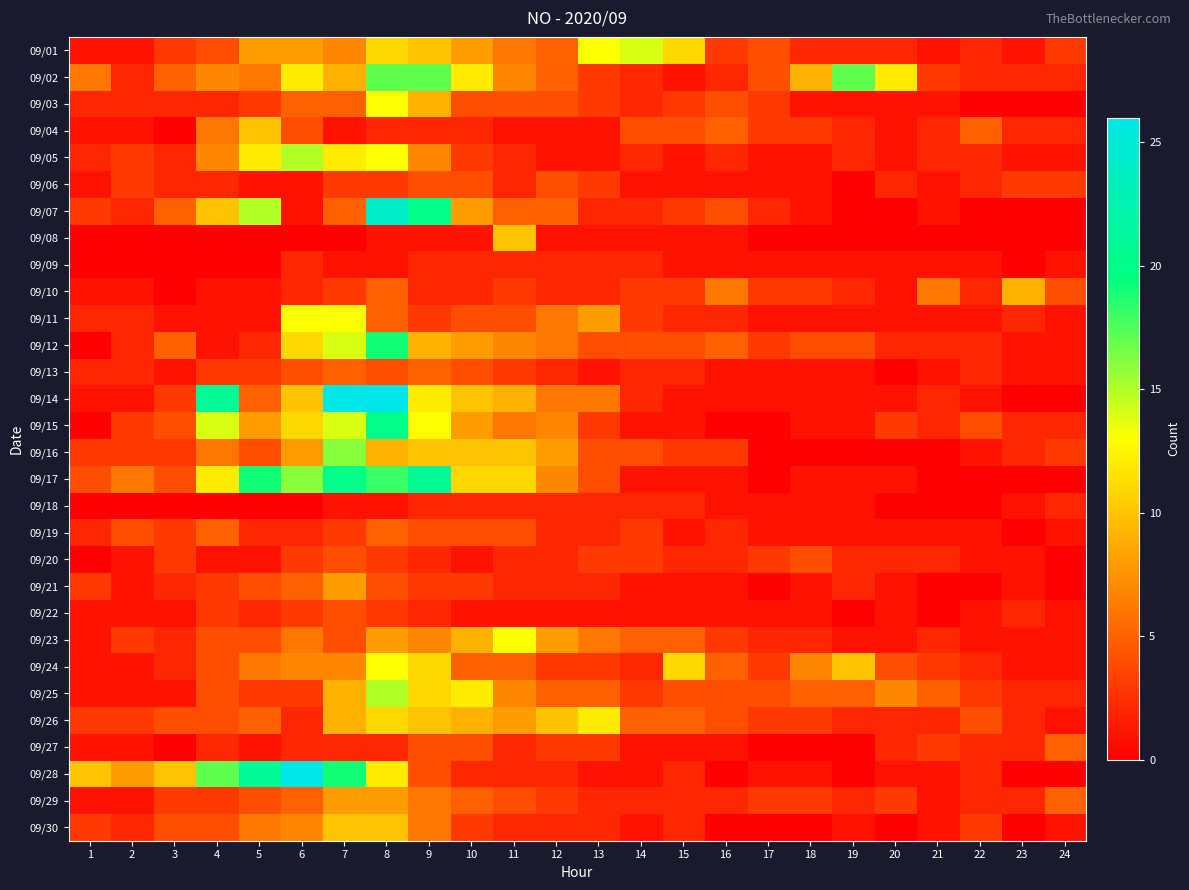

Which series has the widest spread of values?

09/14